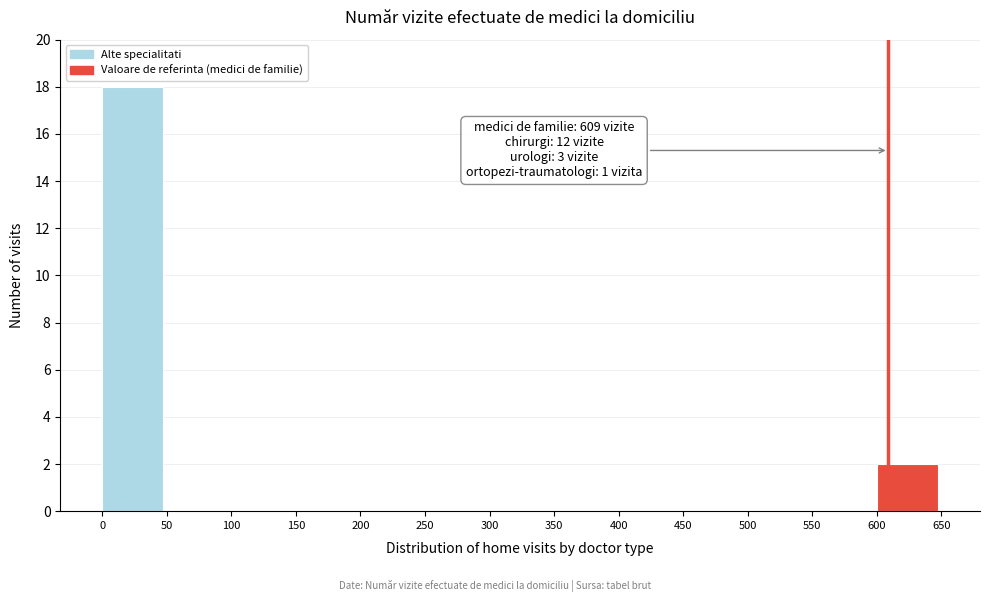

Reading left to right, transcribe all the data shown in this chart.

0=18	50=0	100=0	150=0	200=0	250=0	300=0	350=0	400=0	450=0	500=0	550=0	600=2